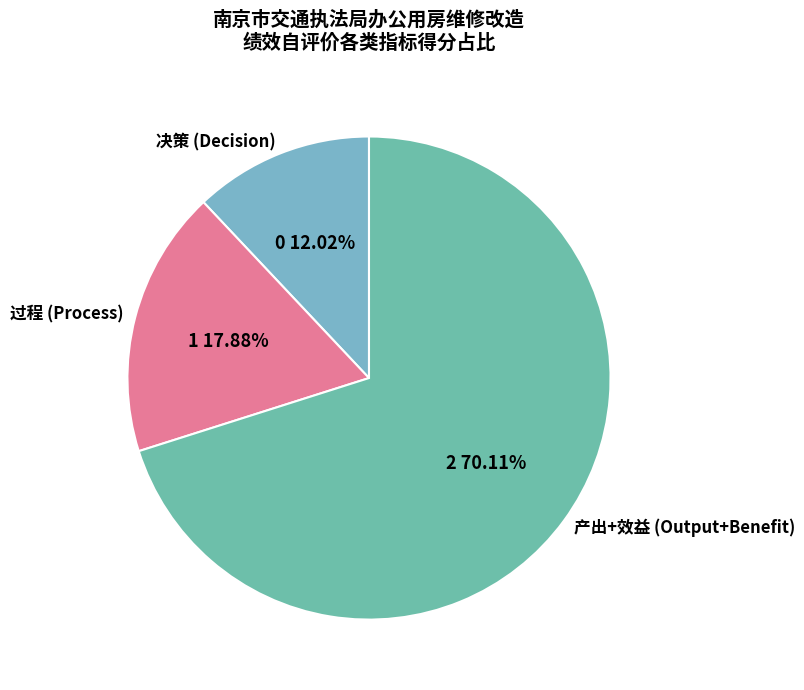

Which slice is the smallest?

决策 (Decision)